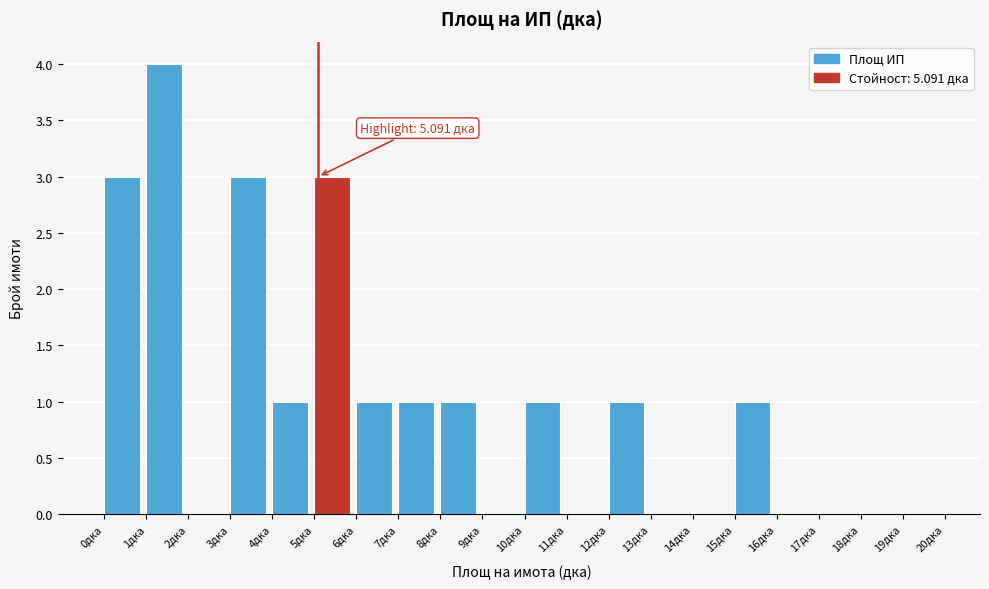

Which range on the x-axis has the tallest bar?

1 to 2